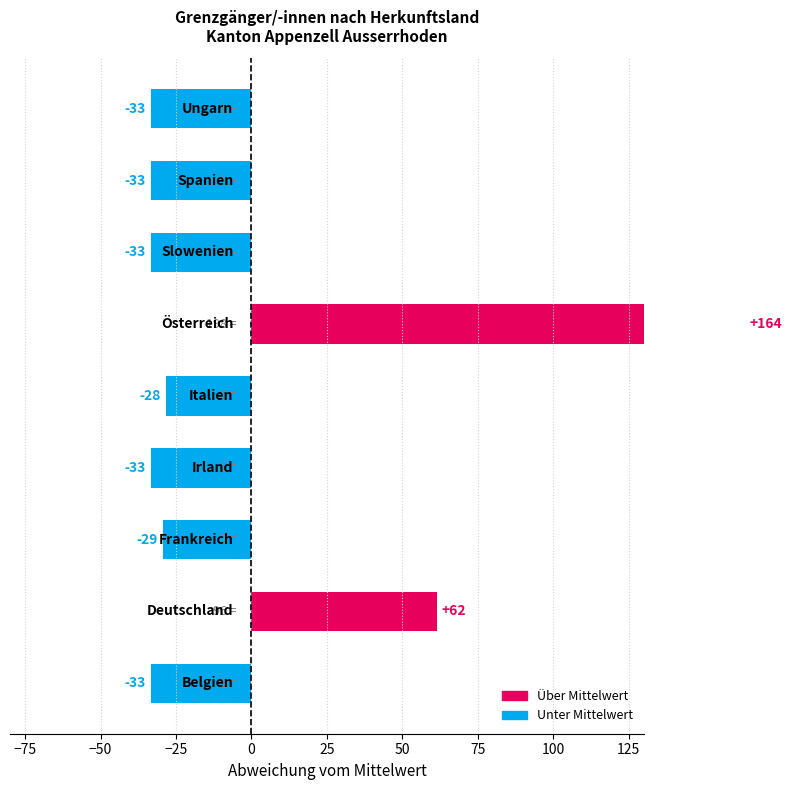

Is it true that the value at 50 is -56.4?

False